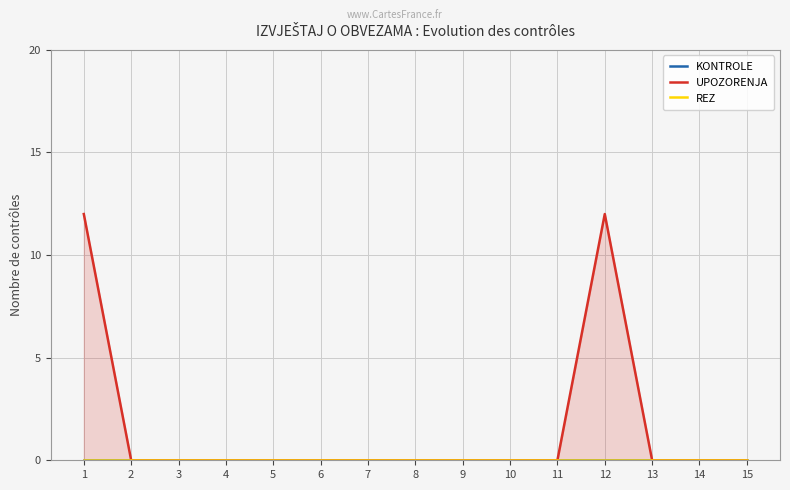

True or false: KONTROLE and UPOZORENJA cross at least once.

False